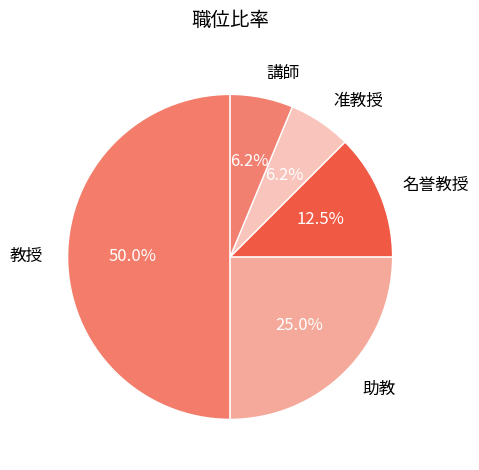

Does 助教 account for over 50% of the chart?

No